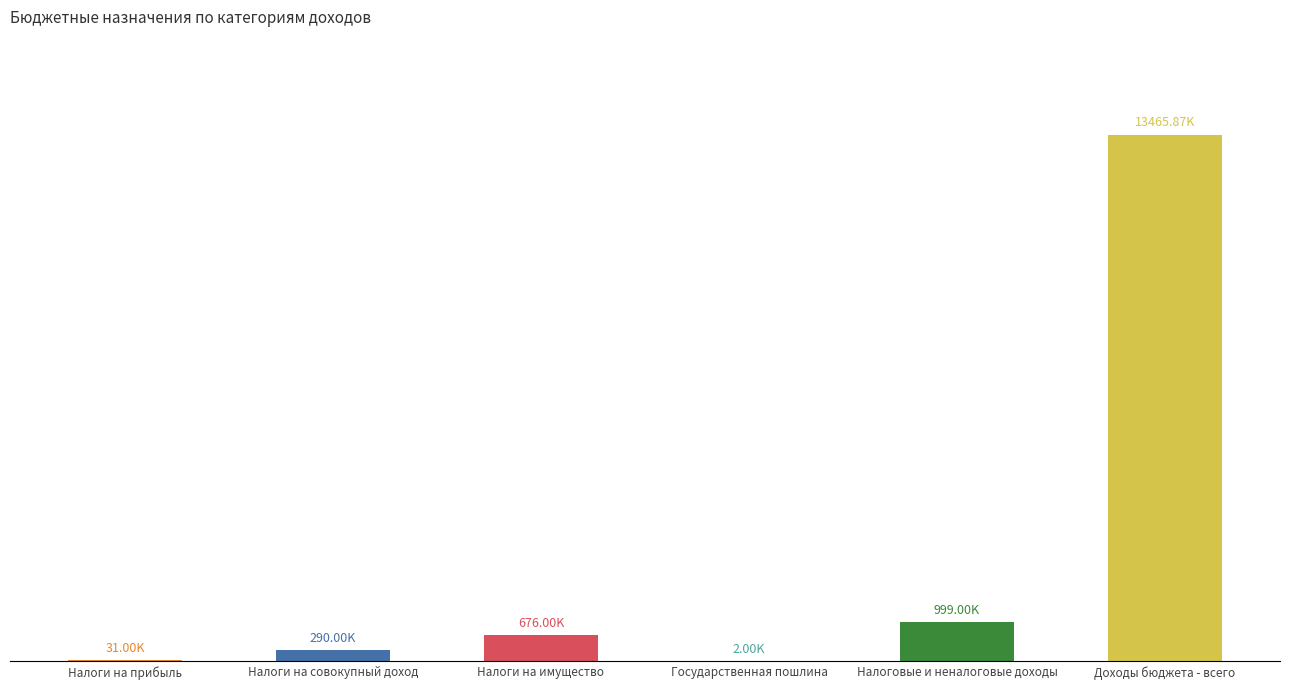

Are the bars horizontal?

No